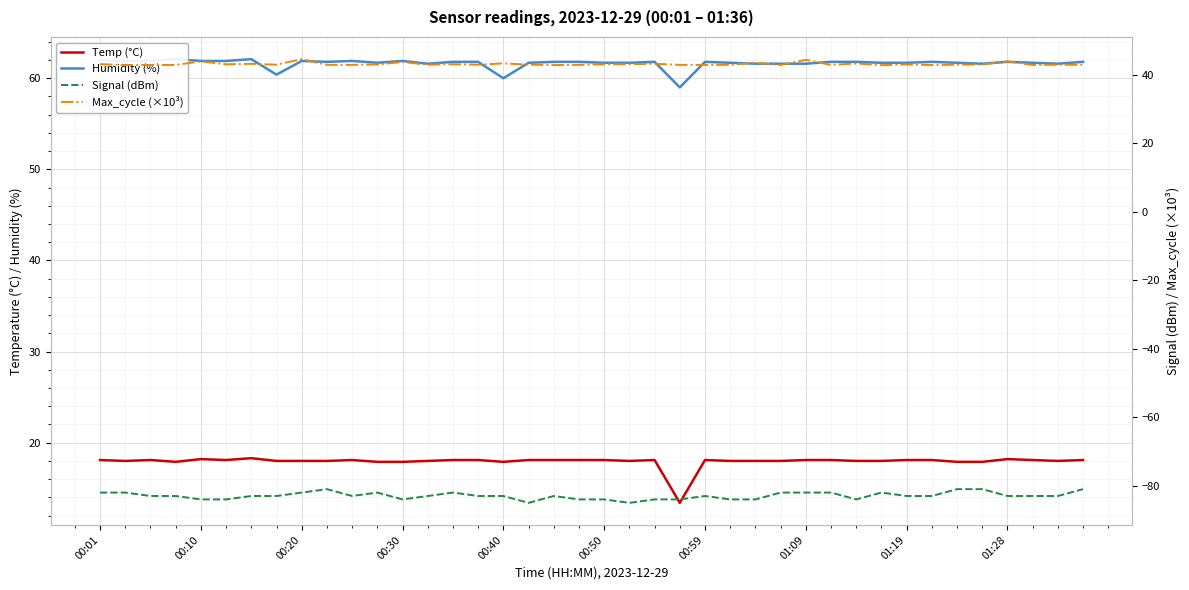

What are all the series names shown in the legend?

Temp (°C), Humidity (%), Signal (dBm), Max_cycle (×10³)